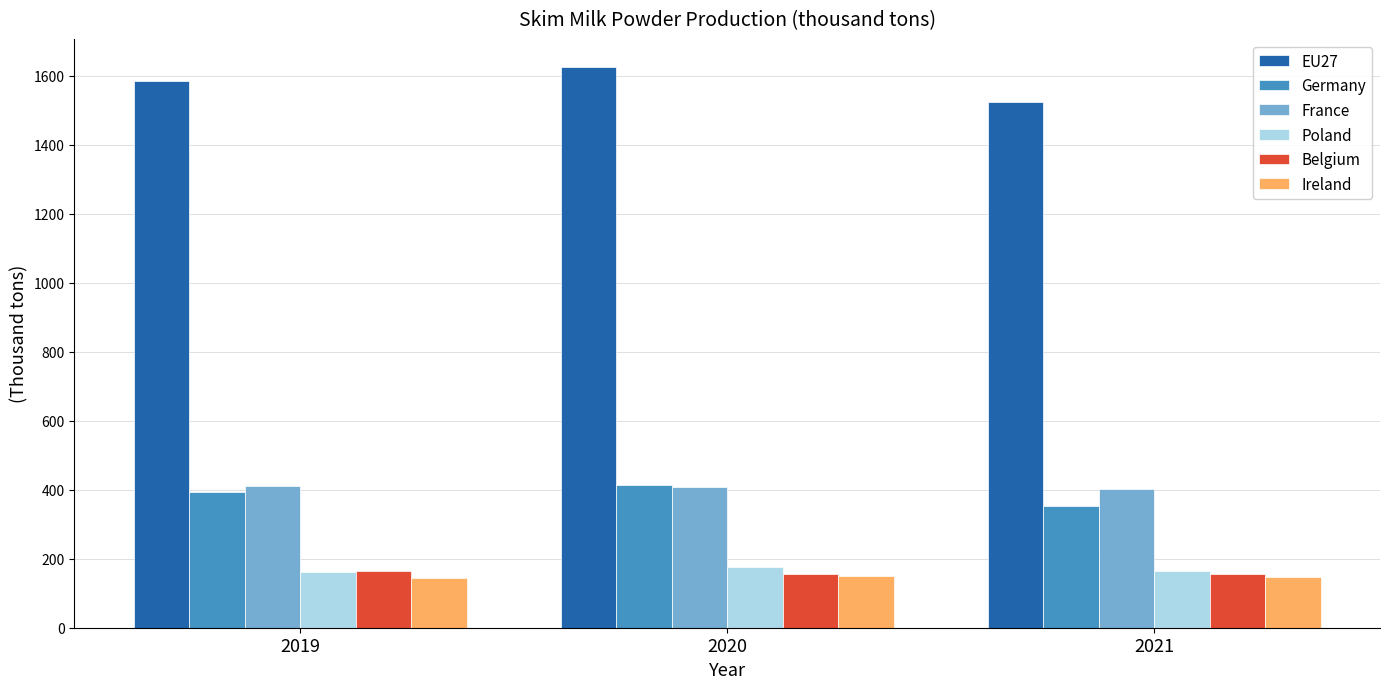

True or false: EU27 has a value of 827 at 2019.

False